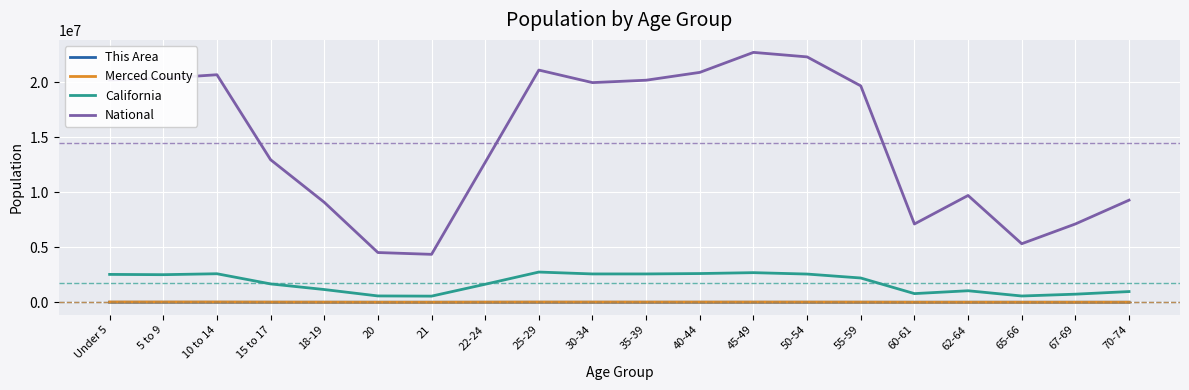

Which series has the largest total across all categories?

National